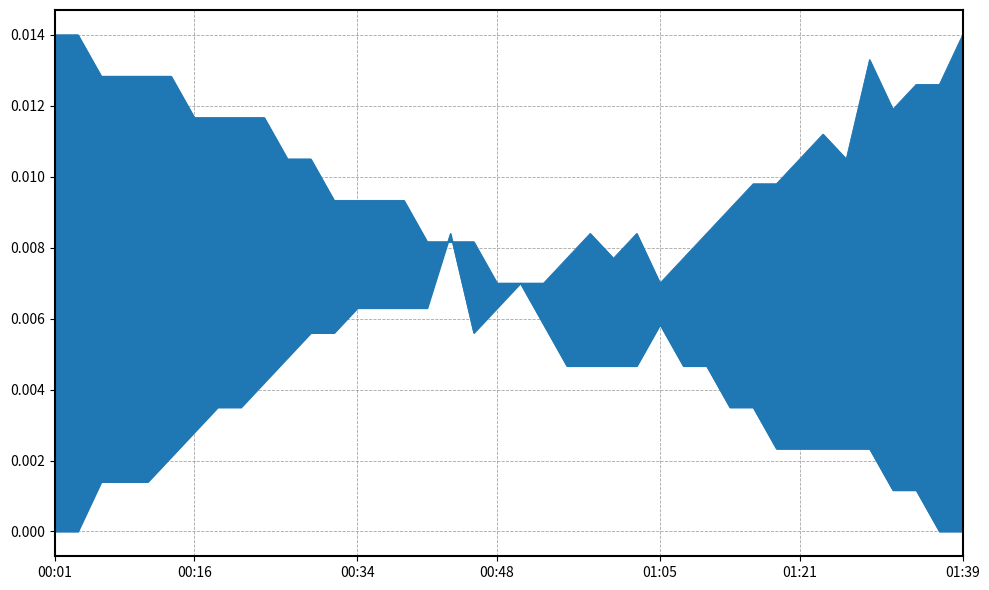

Which label corresponds to the smallest value in the chart?

01:36